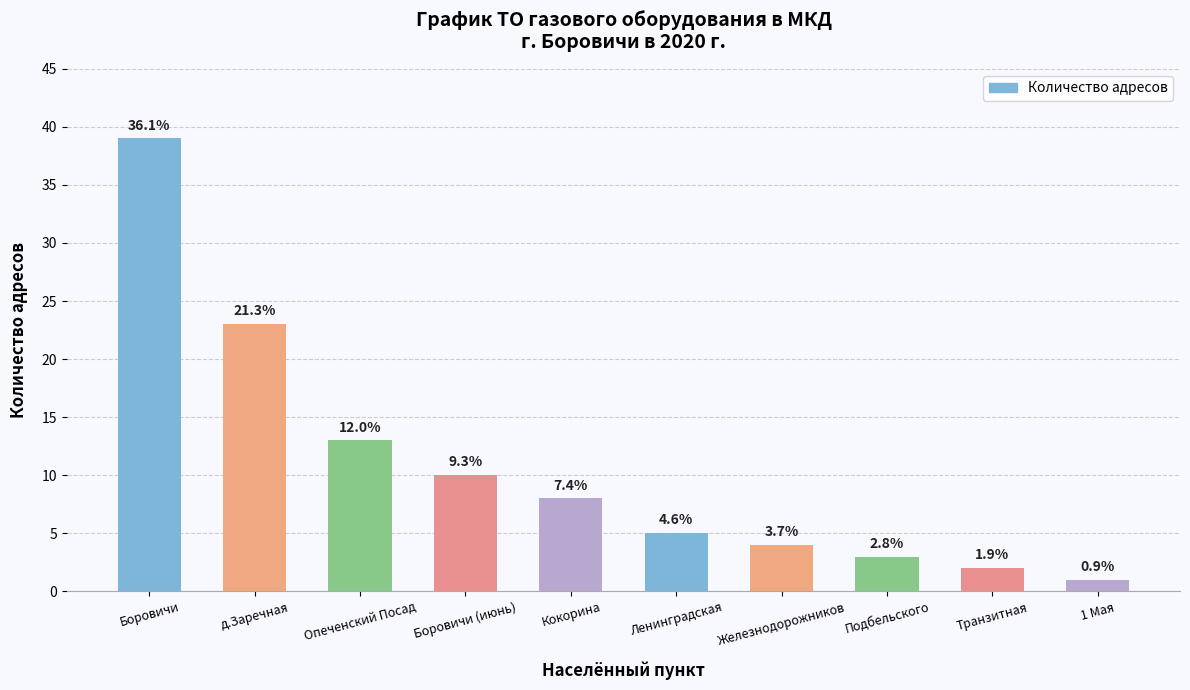

How many bars are there in total?

10